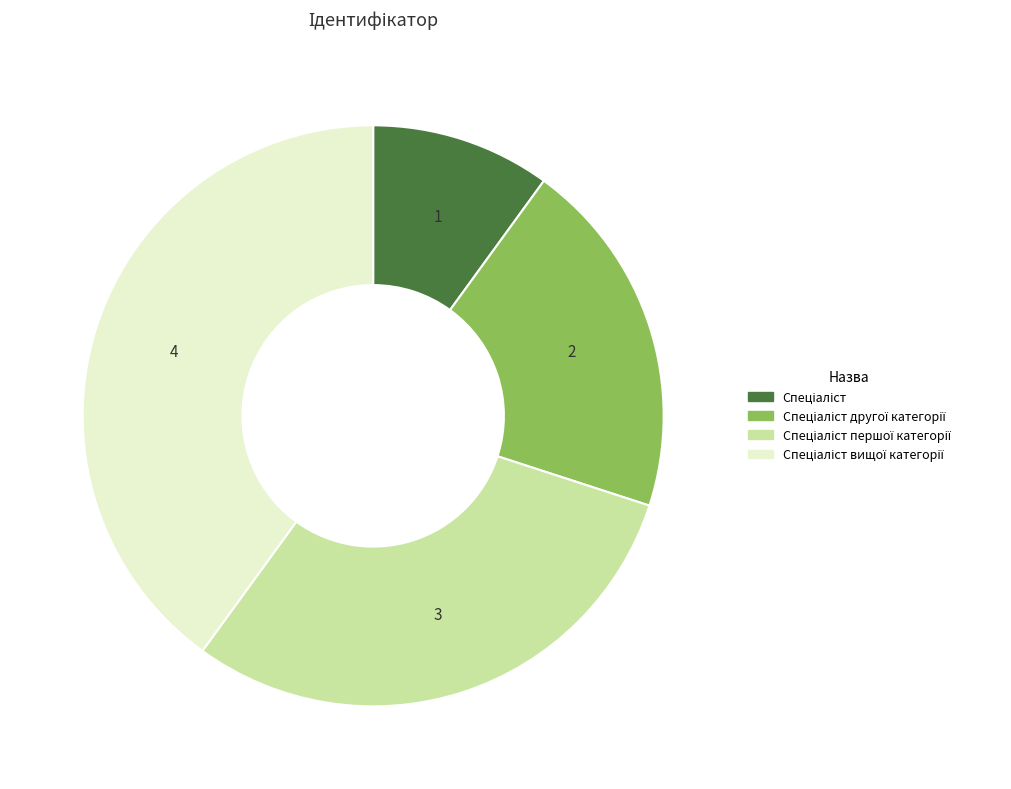

To the nearest percent, what is the difference between the largest and smallest slice percentages?

30%